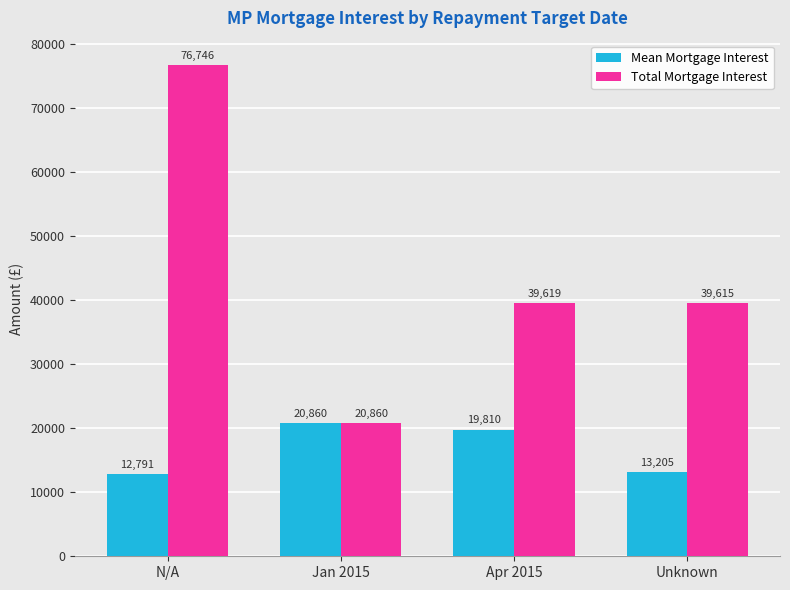

What is the total value across all series at N/A?

89537.4